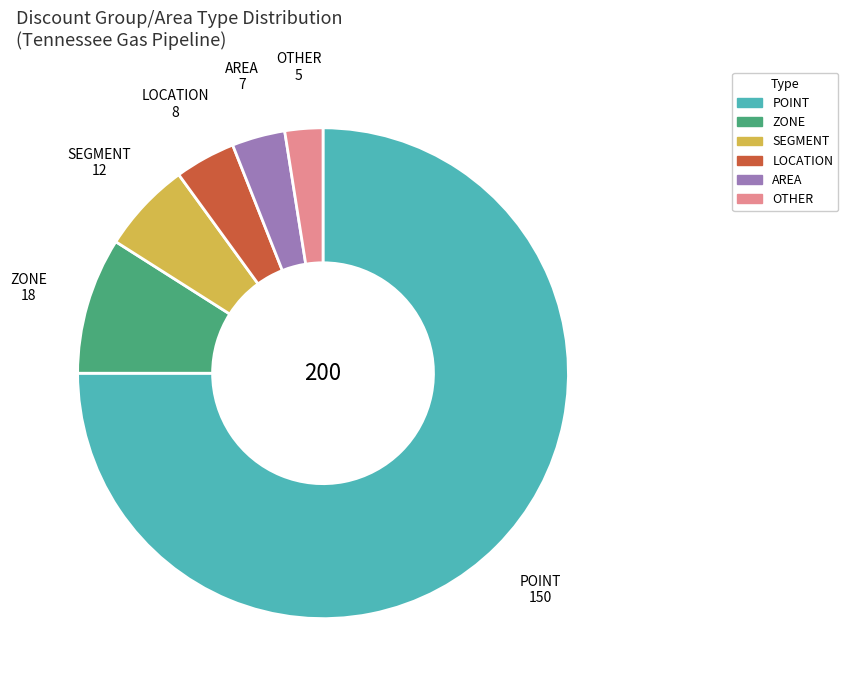

Is there any slice that represents more than half of the pie?

Yes